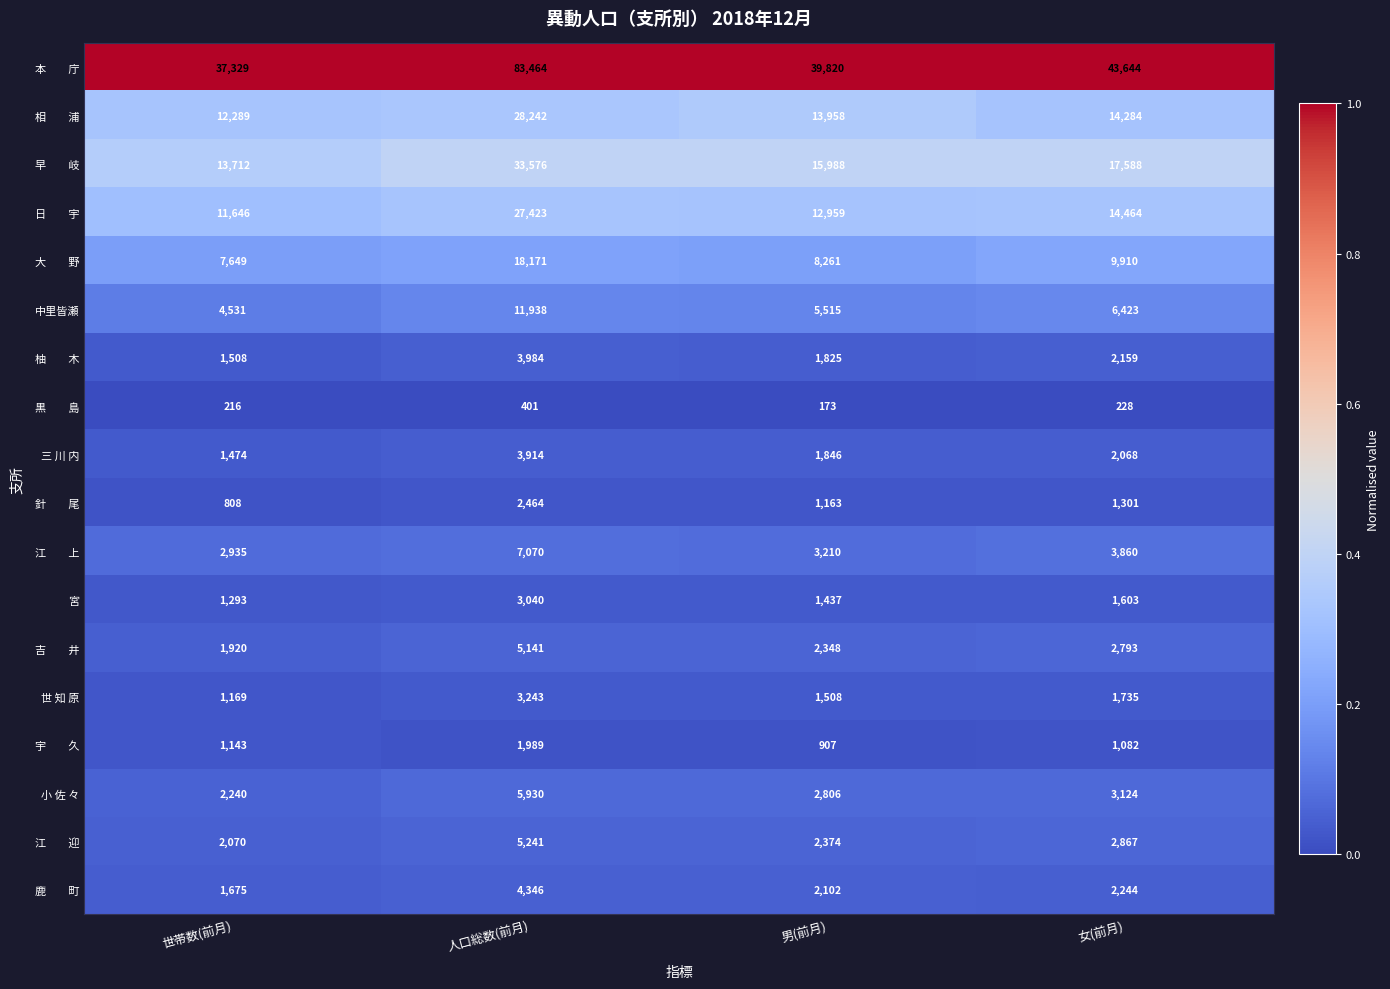

Where is 中里皆瀬 nearest to the value 8234?

女(前月)